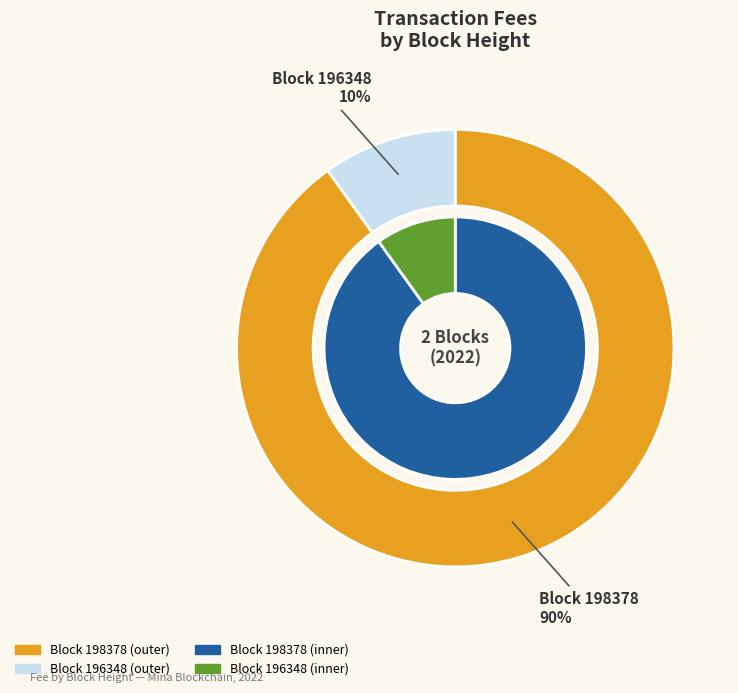

What percentage is the 196348 slice, to the nearest percent?

10%